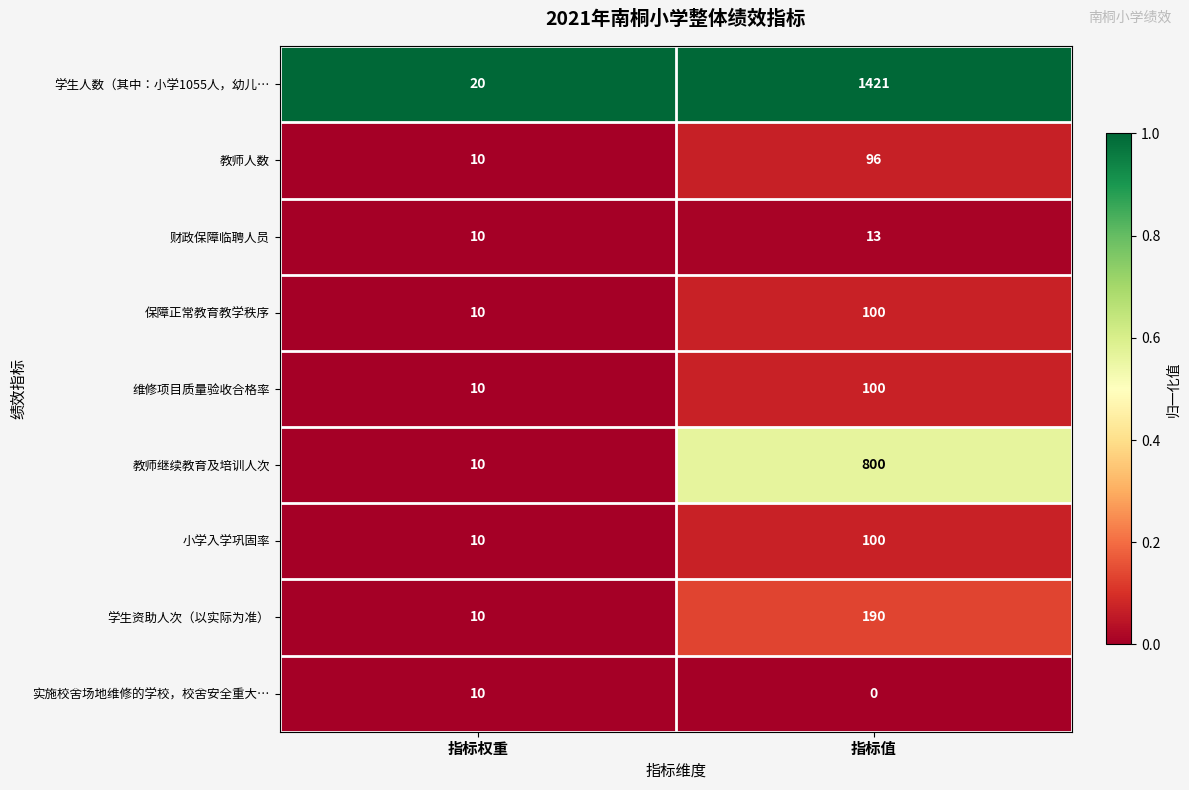

Which series has the widest spread of values?

学生人数（其中：小学1055人，幼儿…